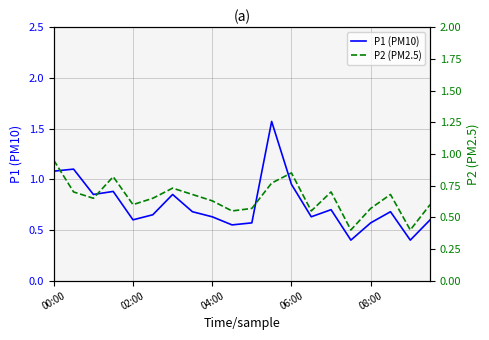

List the series in order of their overall mean, lowest first.

P2 (PM2.5), P1 (PM10)